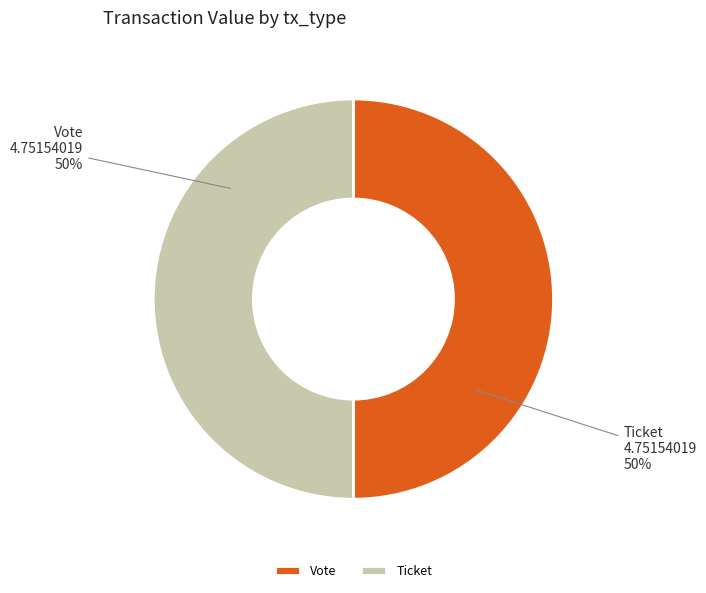

Is the sum of Ticket and Vote greater than half?

Yes